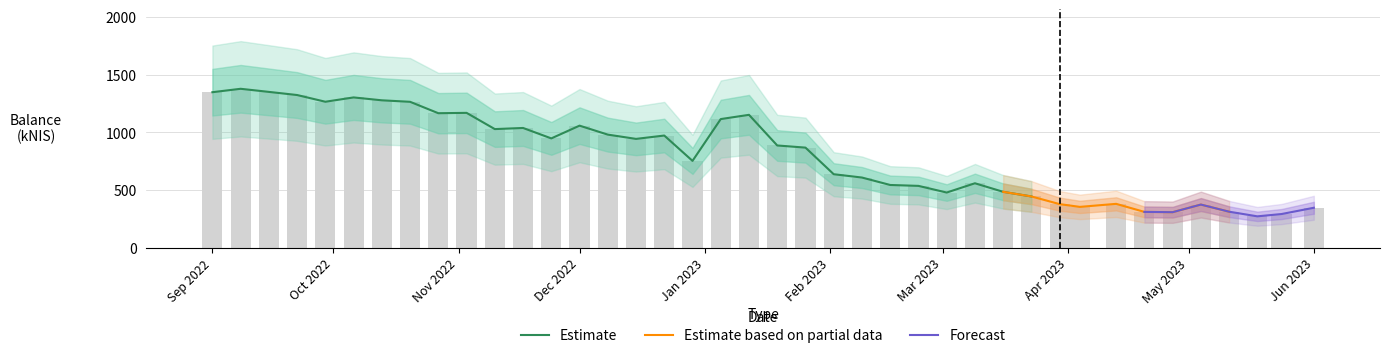

What is the sum of all values?

32233.2